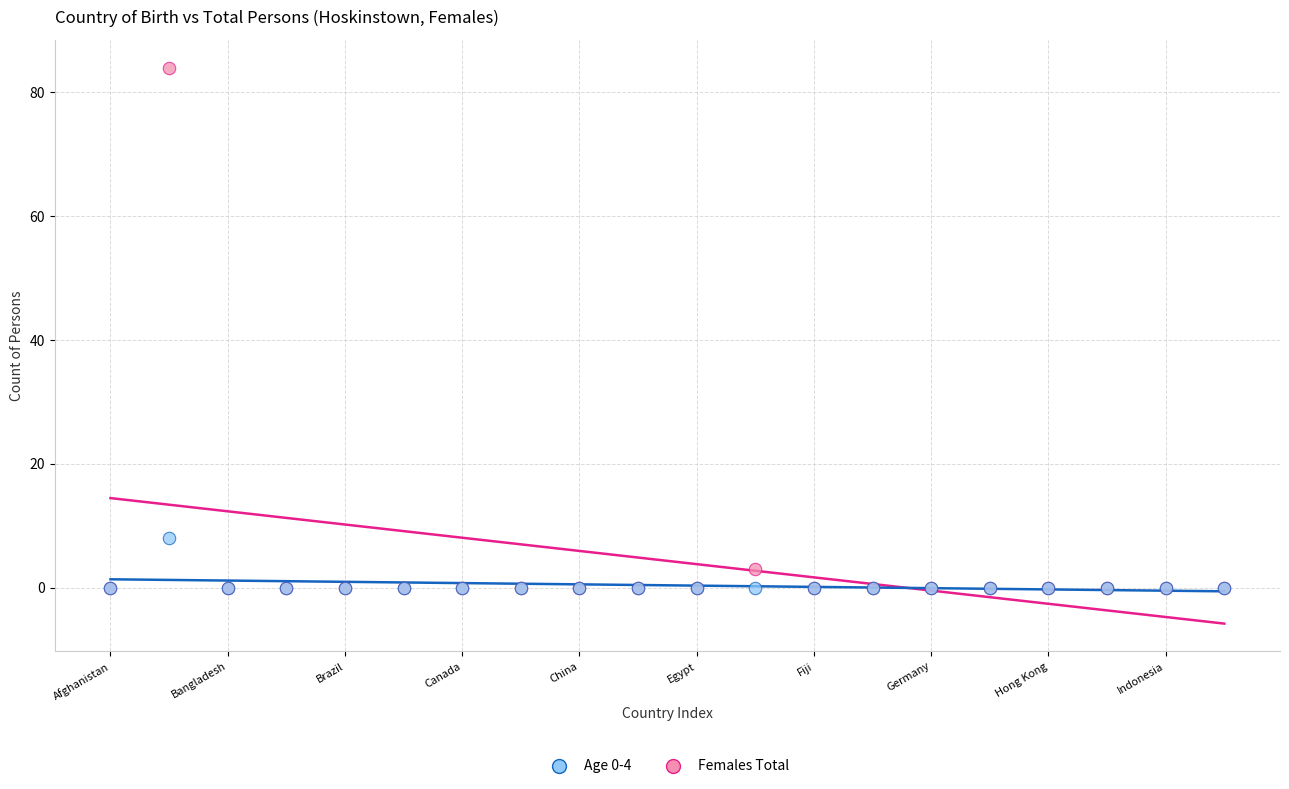

In the Females Total series, what Y value is closest to 42?

3